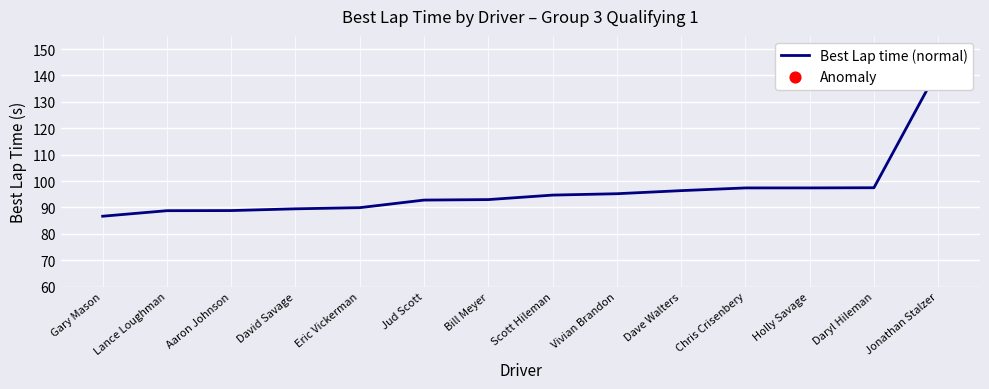

What is the change in value from Bill Meyer to Vivian Brandon?

+2.2